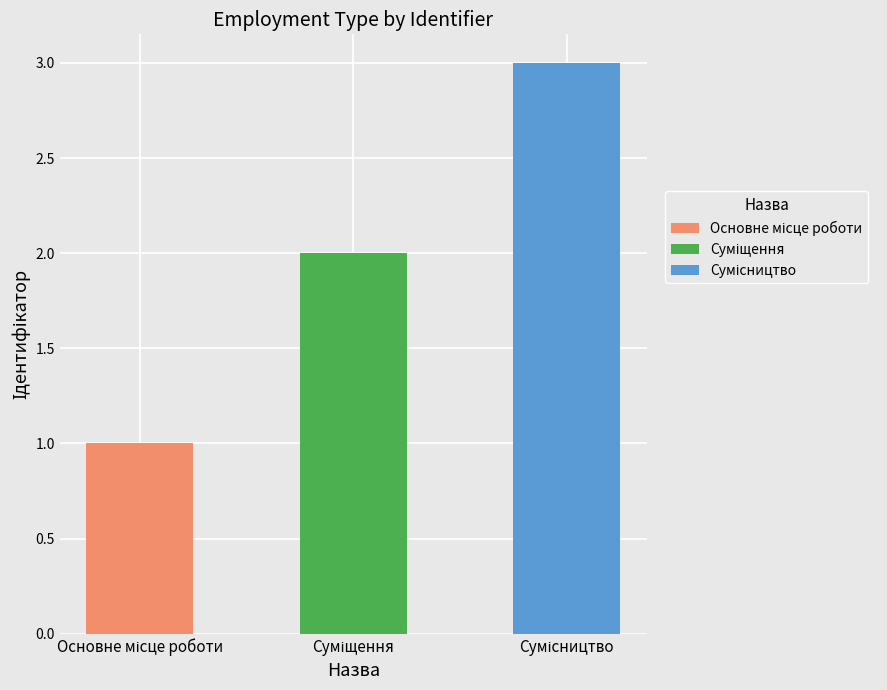

Rank the categories by value from lowest to highest.

Основне місце роботи, Суміщення, Сумісництво